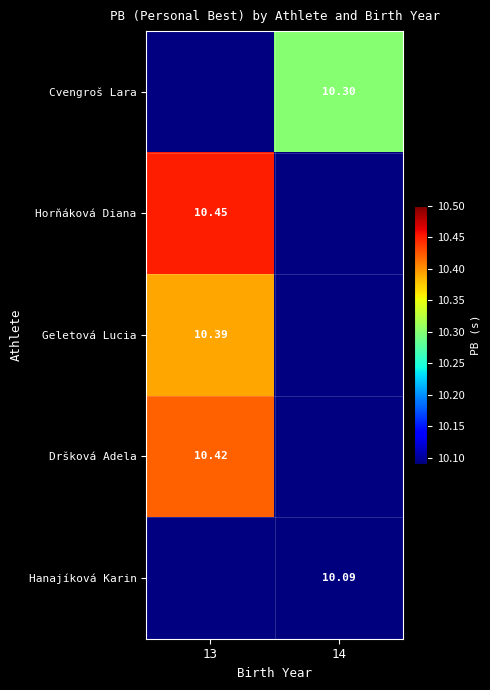

Between 14 and 13, which is larger?

13